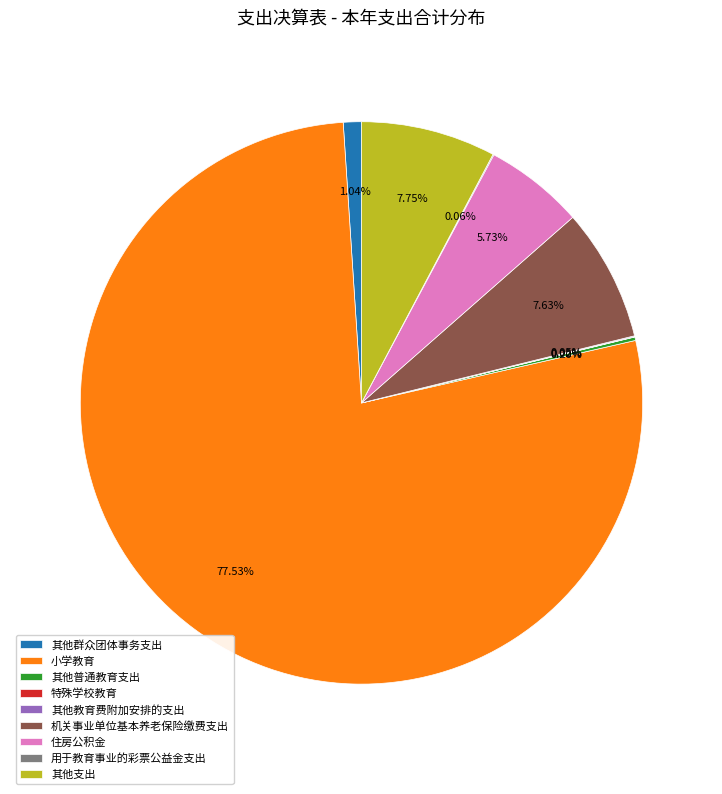

What is the largest slice in the pie chart?

小学教育